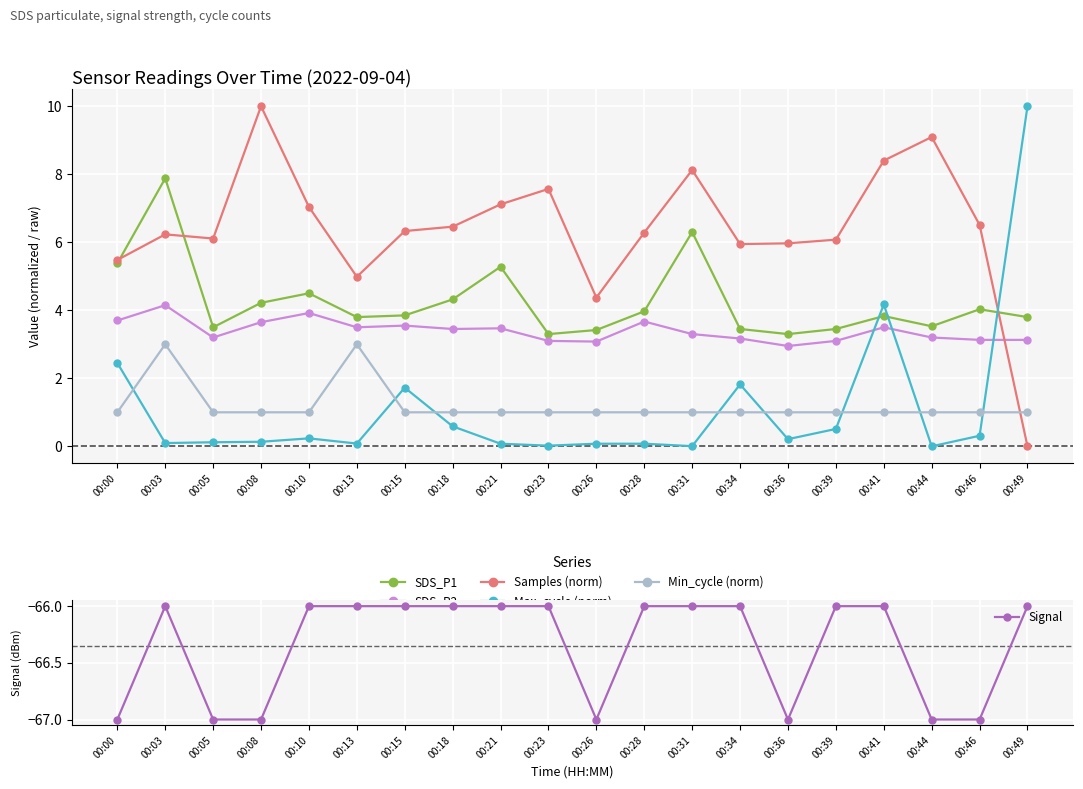

Is the value of SDS_P1 at 00:39 greater than the value of Samples (norm) at 00:03?

No